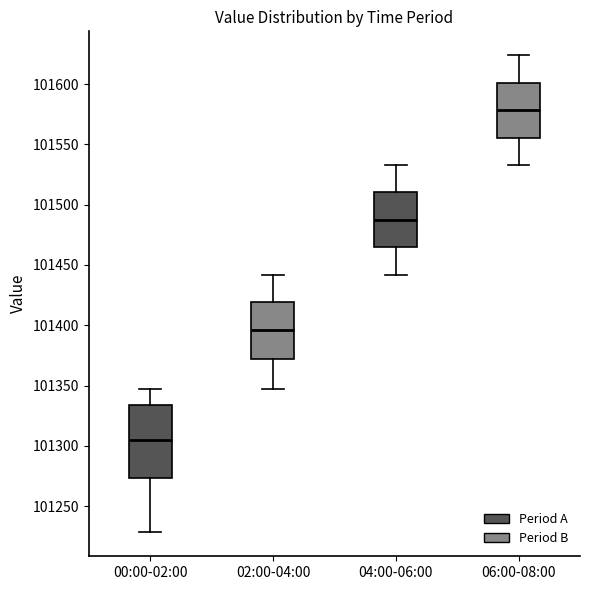

Reading left to right, read every box against the y-axis: the position of its median line, the range the box covers, and the ends of its whiskers. The values are not printed on the chart, so give them approximately, as read against the axis.

00:00-02:00: median 101305, box 101275 to 101335, whiskers 101230 to 101345
02:00-04:00: median 101395, box 101370 to 101420, whiskers 101345 to 101440
04:00-06:00: median 101485, box 101465 to 101510, whiskers 101440 to 101535
06:00-08:00: median 101580, box 101555 to 101600, whiskers 101535 to 101625